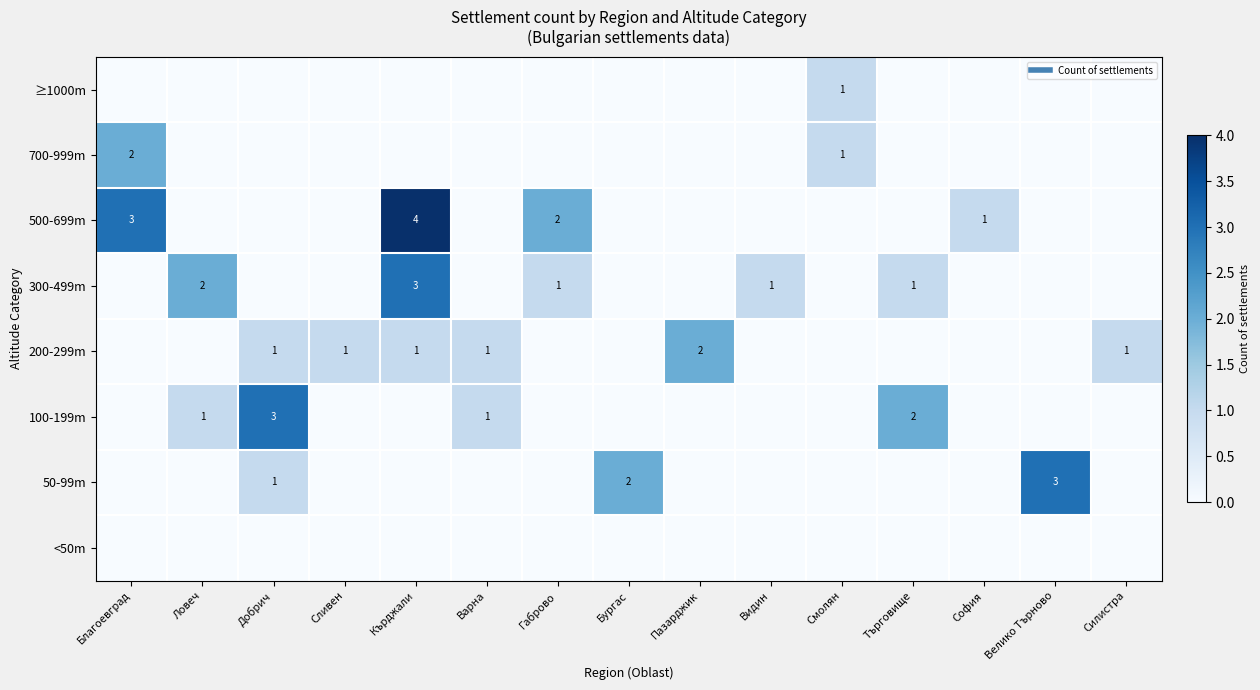

How many ≥1000m values are between 0 and 1?

15